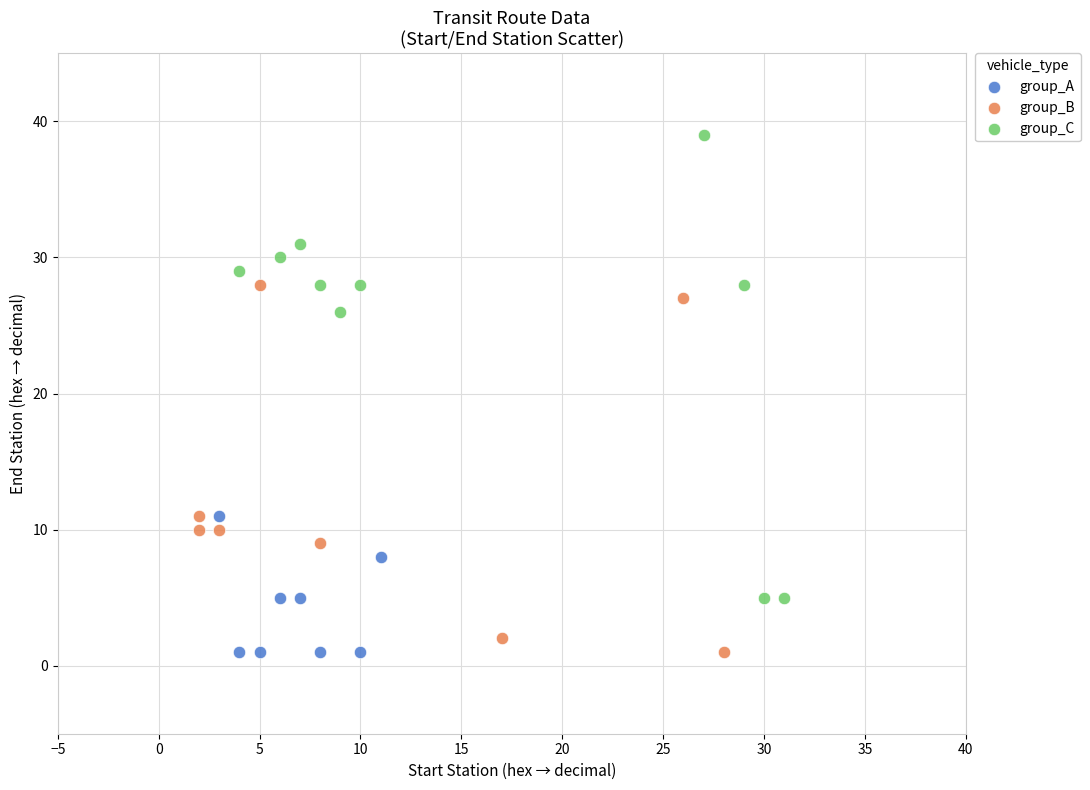

Which series contains the highest Y value?

group_C